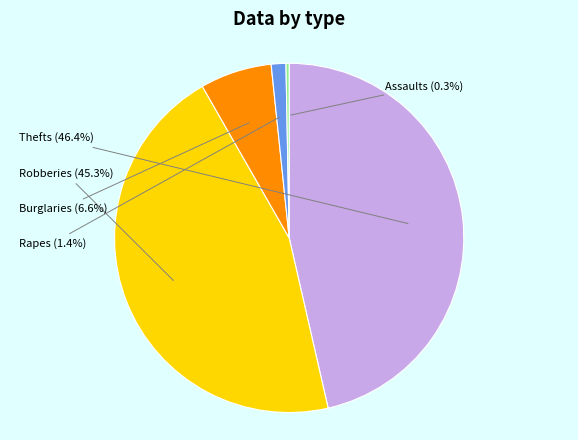

Is there any slice that represents more than half of the pie?

No